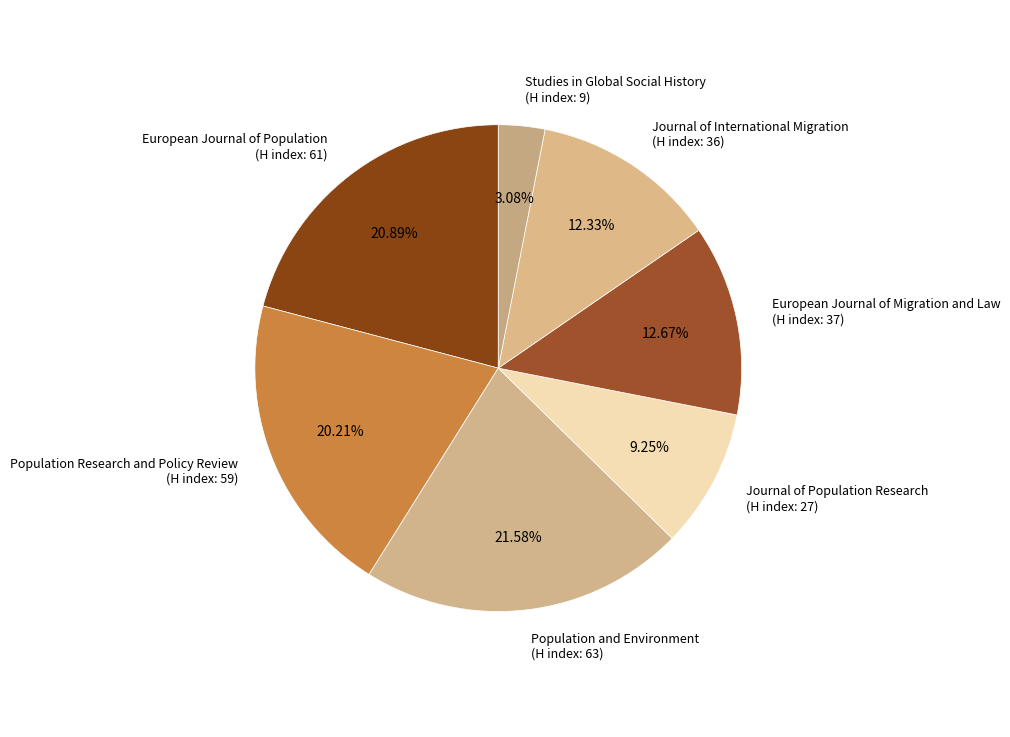

Approximately how many times larger is the value at Journal of International Migration (H index: 36) compared to Population Research and Policy Review (H index: 59)?

0.6